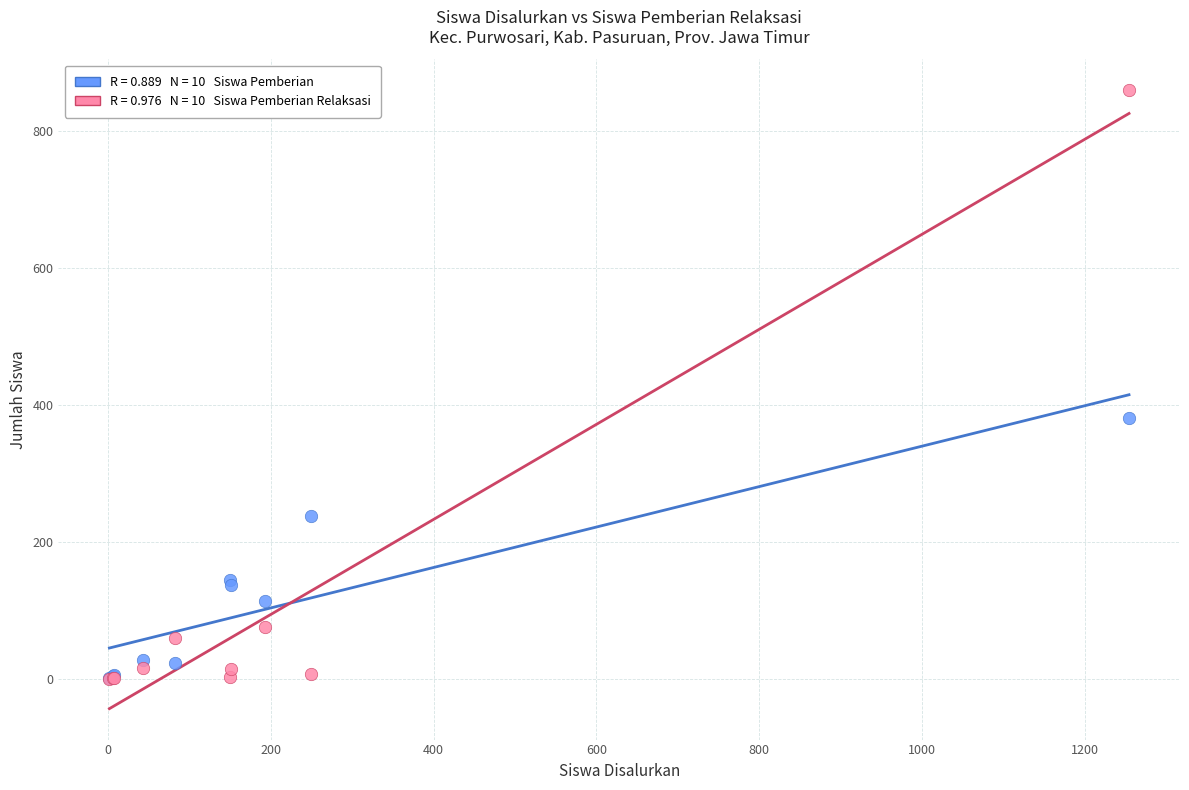

Across all series, what Y value is closest to 429?

381